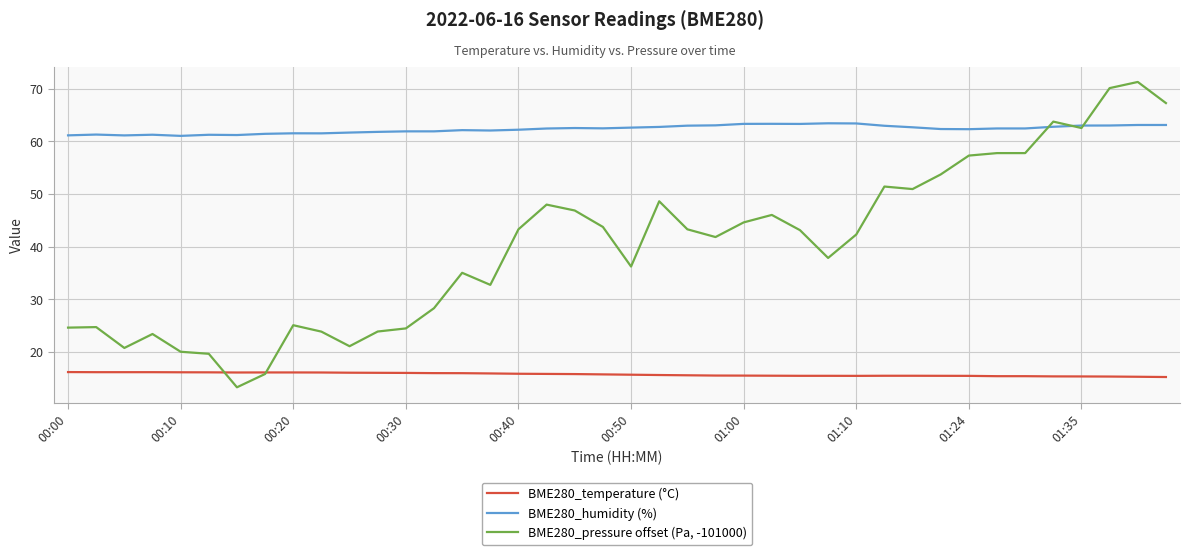

List the series in order of their peak value, highest first.

BME280_pressure offset (Pa, -101000), BME280_humidity (%), BME280_temperature (°C)